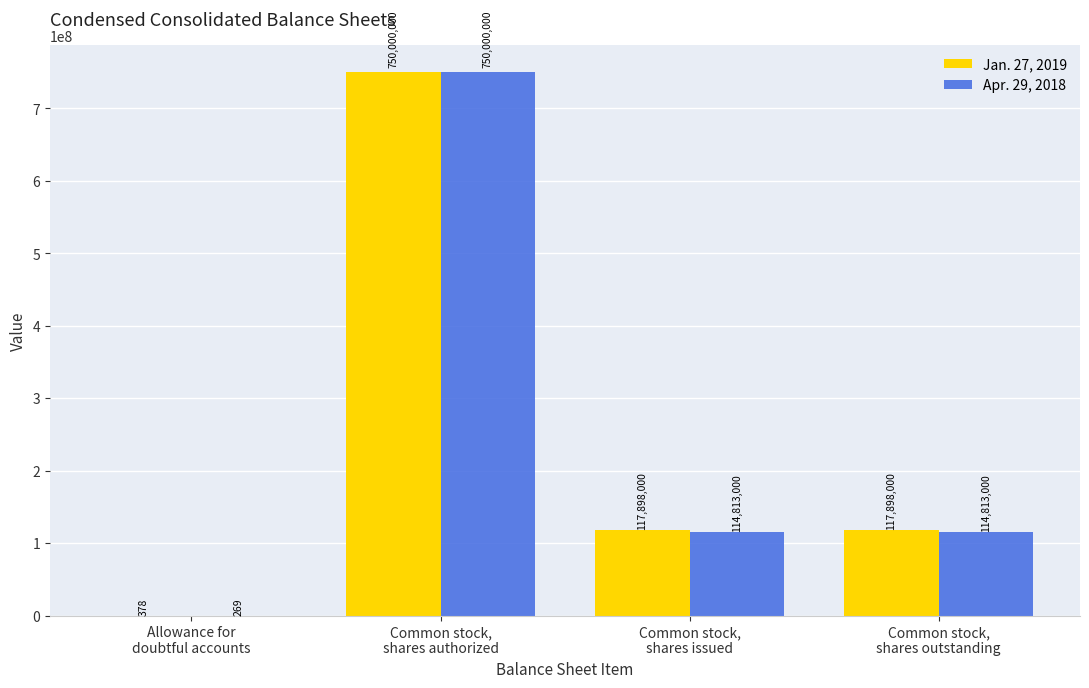

How many categories are shown in the chart?

4